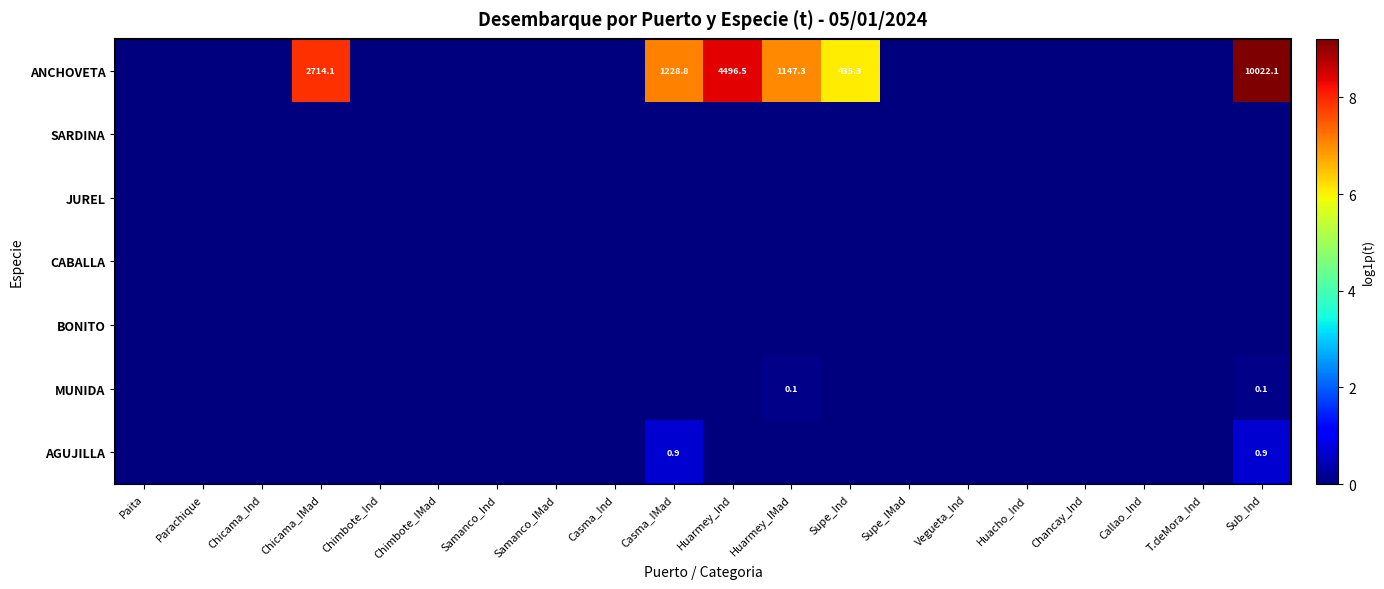

List the series in order of their peak value, highest first.

ANCHOVETA, AGUJILLA, MUNIDA, SARDINA, JUREL, CABALLA, BONITO